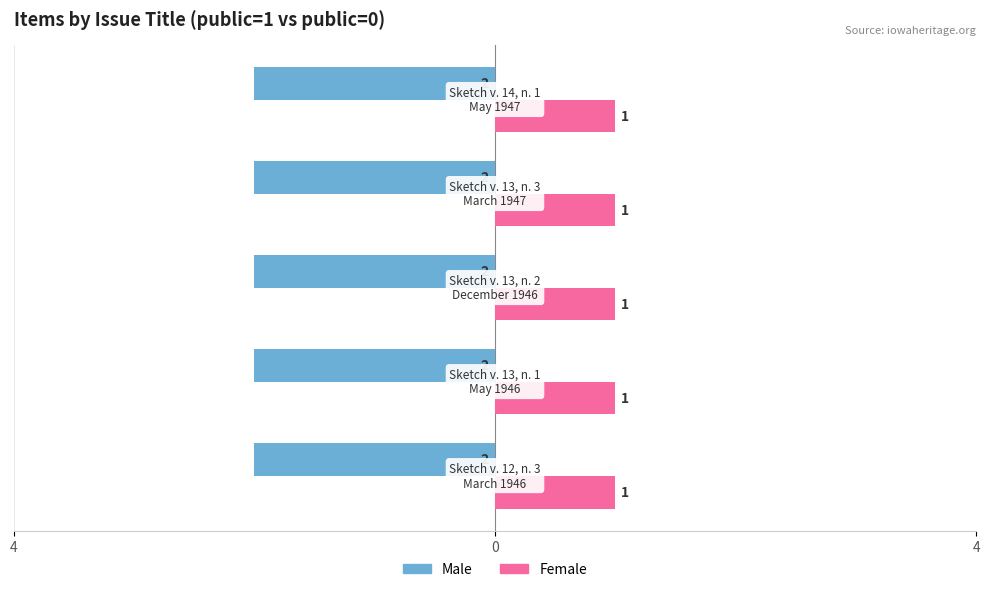

Rank the series by their maximum value, from highest to lowest.

Male, Female